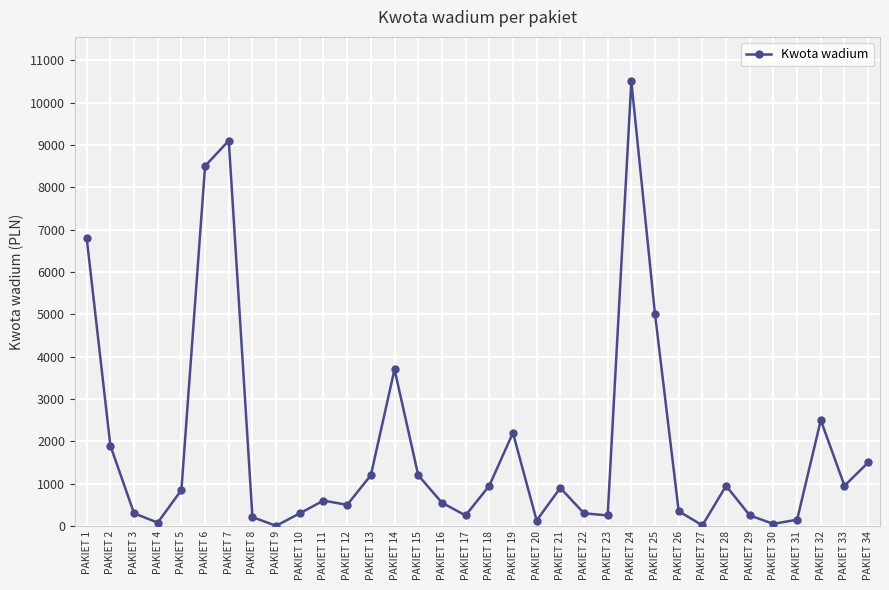

Where is the first local minimum?

PAKIET 4